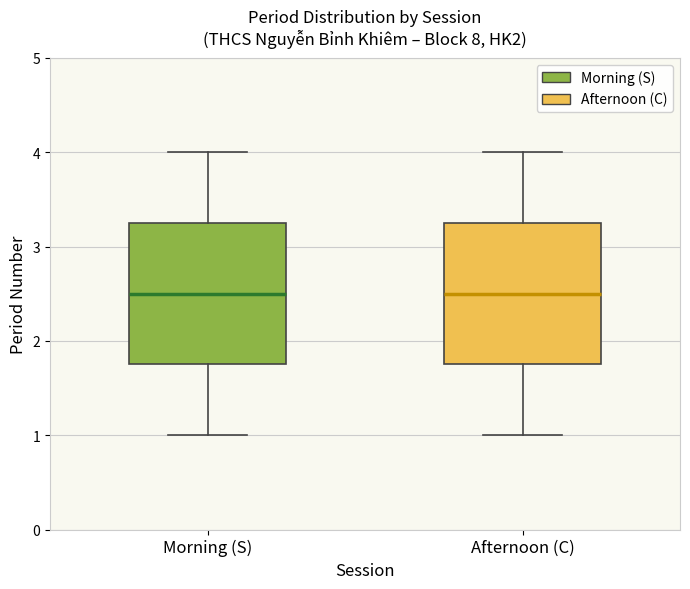

Reading left to right, read every box against the y-axis: the position of its median line, the range the box covers, and the ends of its whiskers. The values are not printed on the chart, so give them approximately, as read against the axis.

Morning (S): median 2.5, box 1.8 to 3.3, whiskers 1.0 to 4.0
Afternoon (C): median 2.5, box 1.8 to 3.3, whiskers 1.0 to 4.0